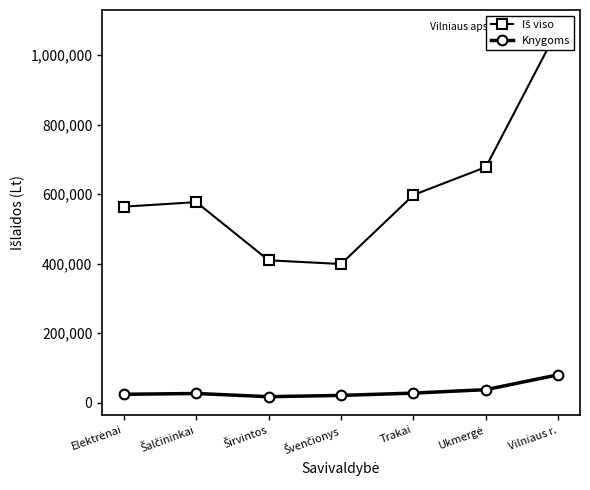

Which series has the largest total across all categories?

Iš viso